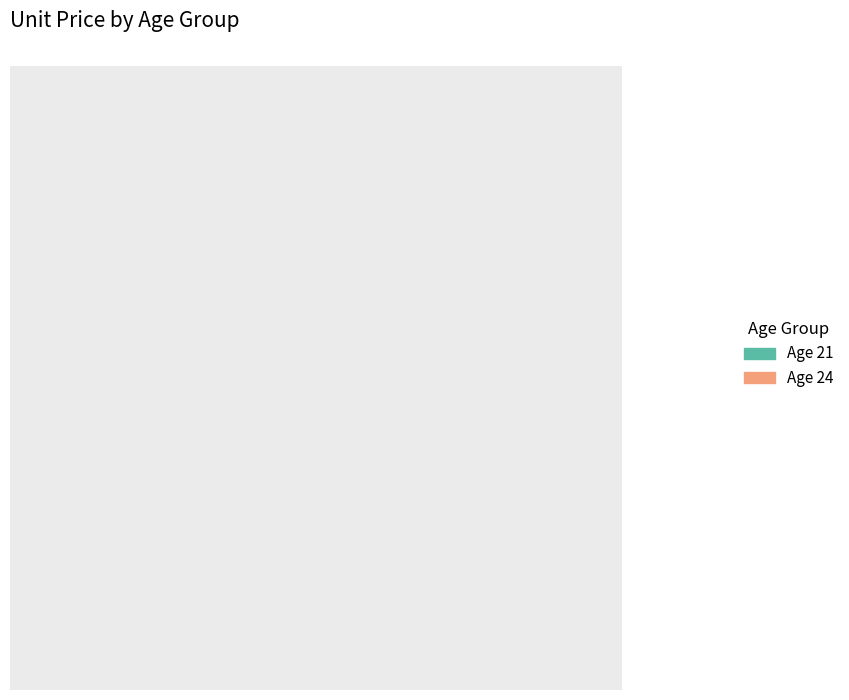

Which slice is the largest?

Age 21